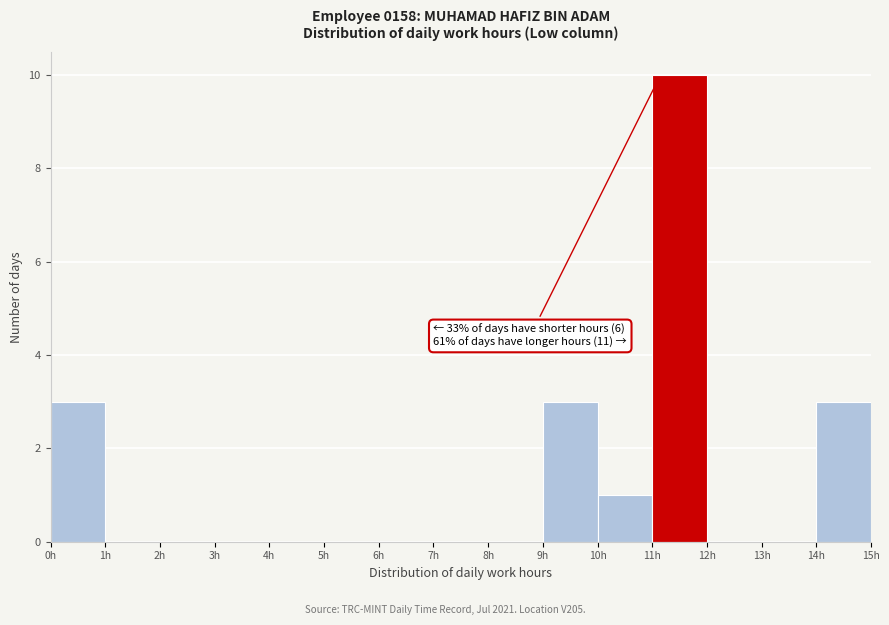

Which range on the x-axis has the tallest bar?

11 to 12